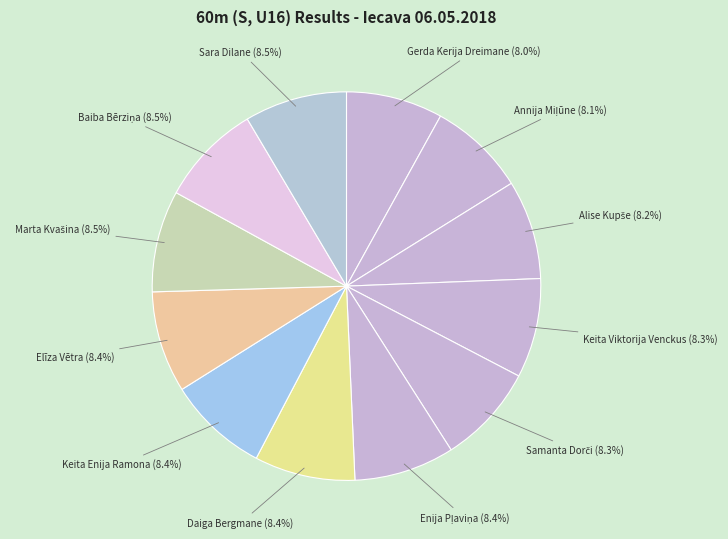

How many slices are in this pie chart?

12